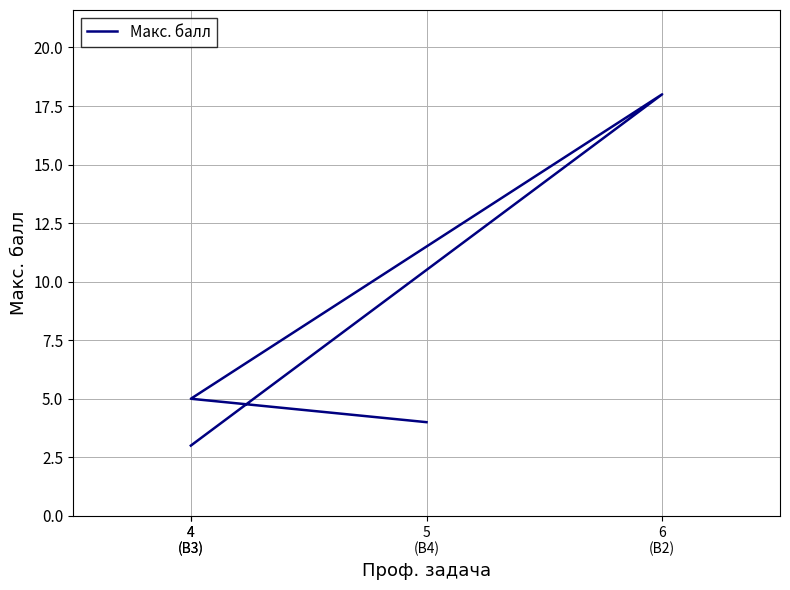

At which category does the data reach its first local peak?

6
(В2)